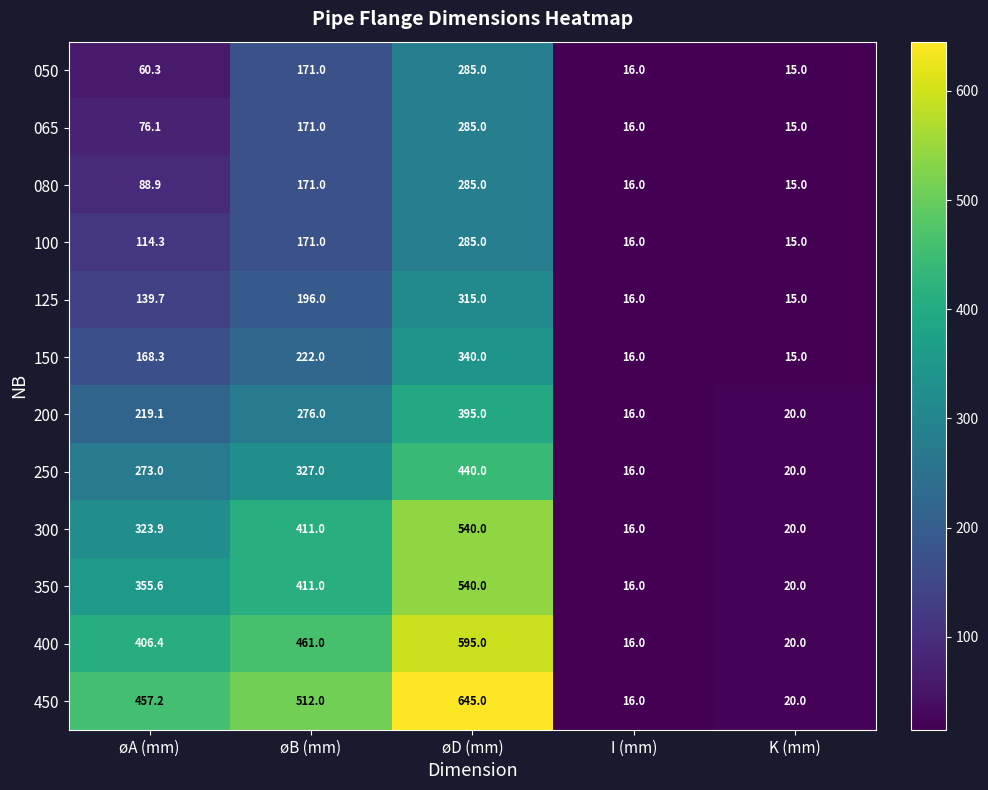

Between øA (mm) and øB (mm), which series saw the biggest shift?

050